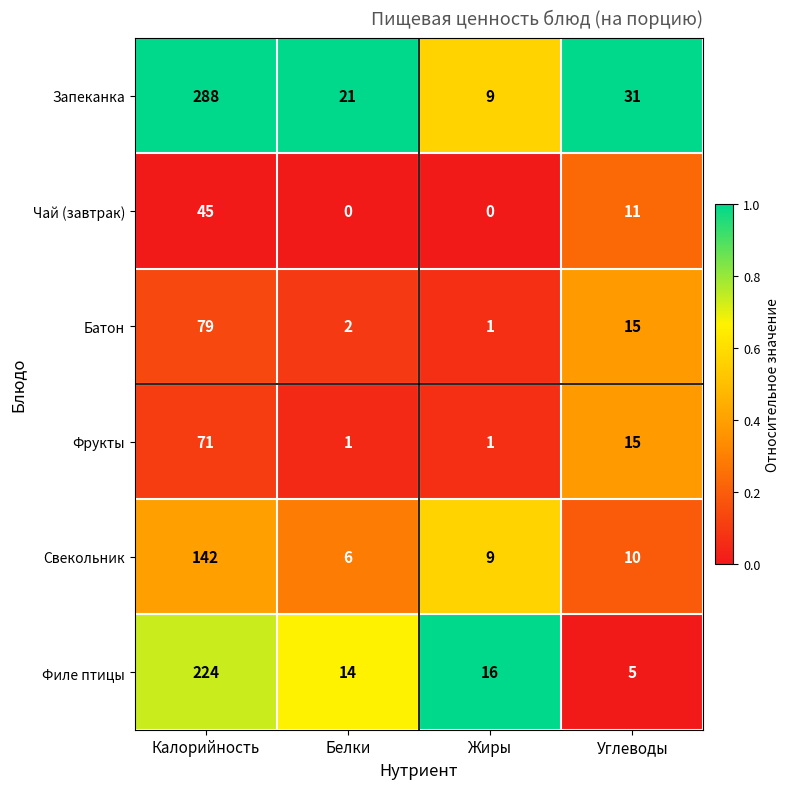

What is the average value of the Батон series?

24